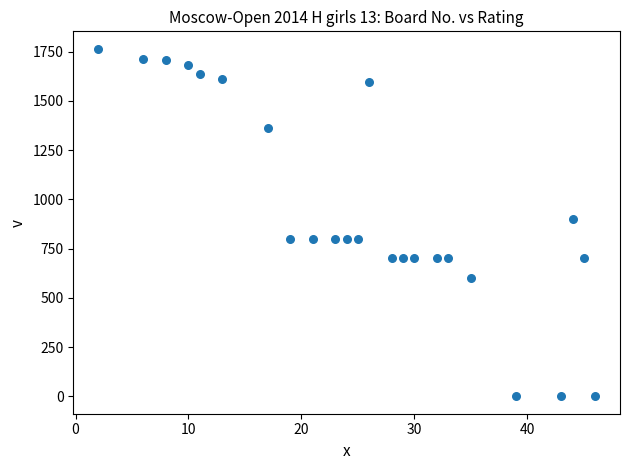

What is the range of Y values (max minus min)?

1765